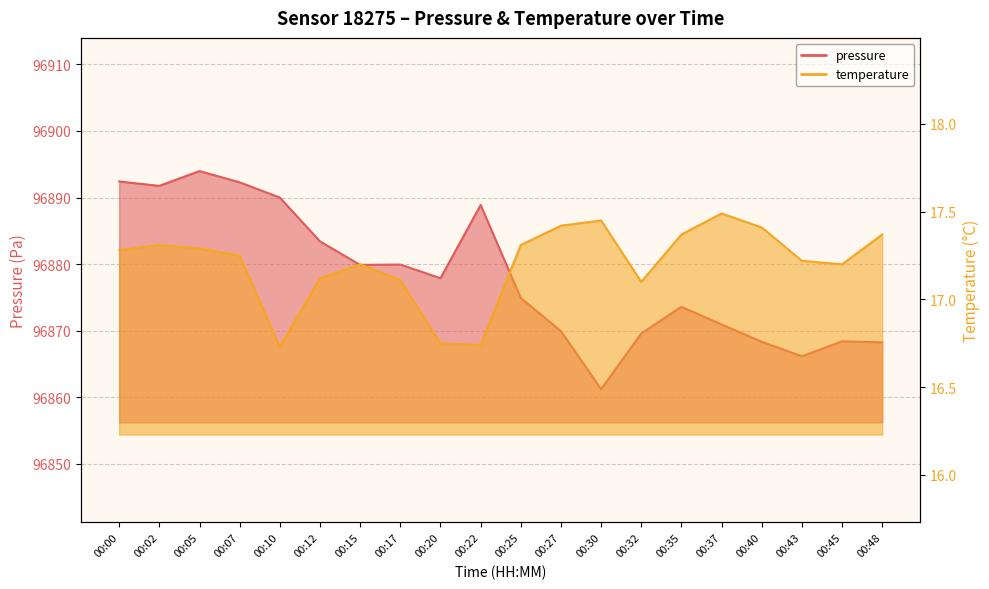

What is the value of the pressure point at the 9th from the left?

96877.9